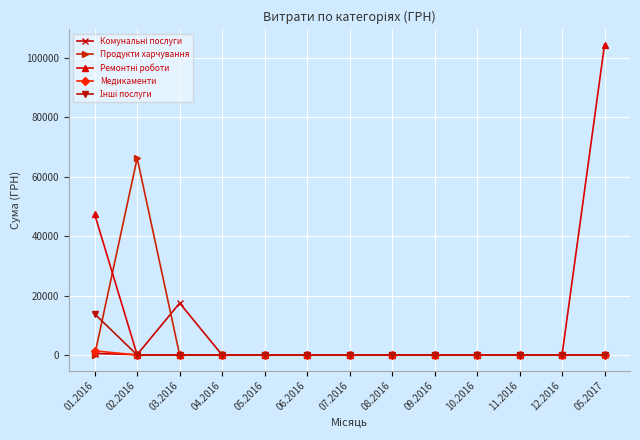

The value of Продукти харчування at 12.2016 is 21340.4. True or false?

False